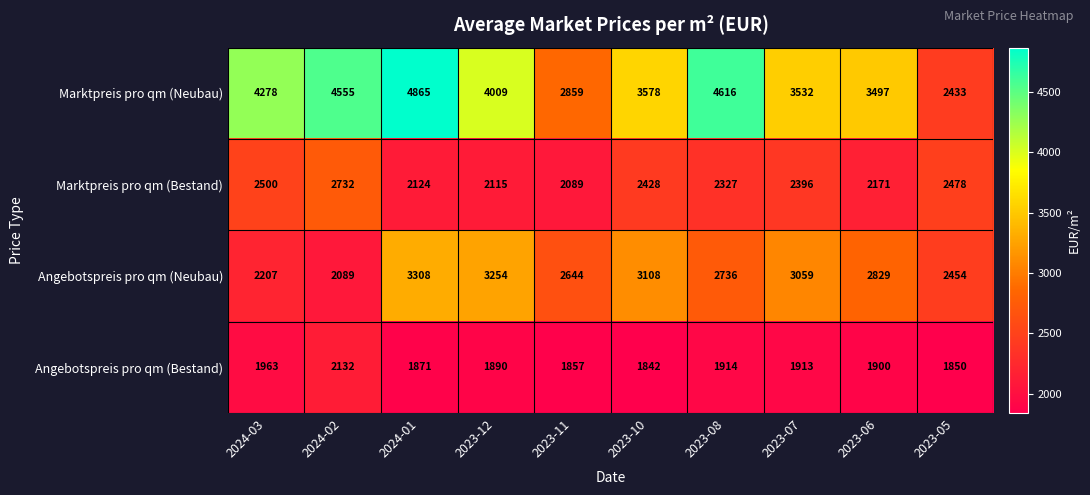

What is the difference between the highest and lowest values at 2023-12?

2119